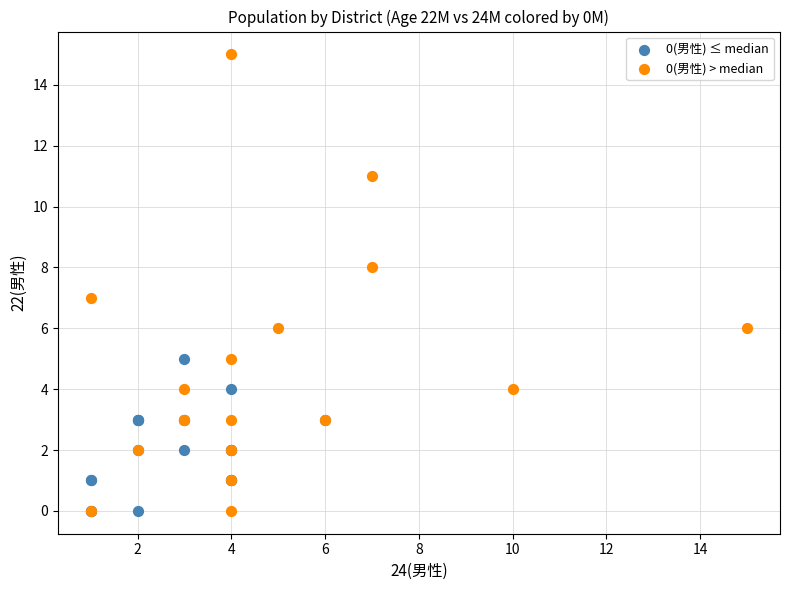

Which series reaches the maximum Y coordinate?

0(男性) > median